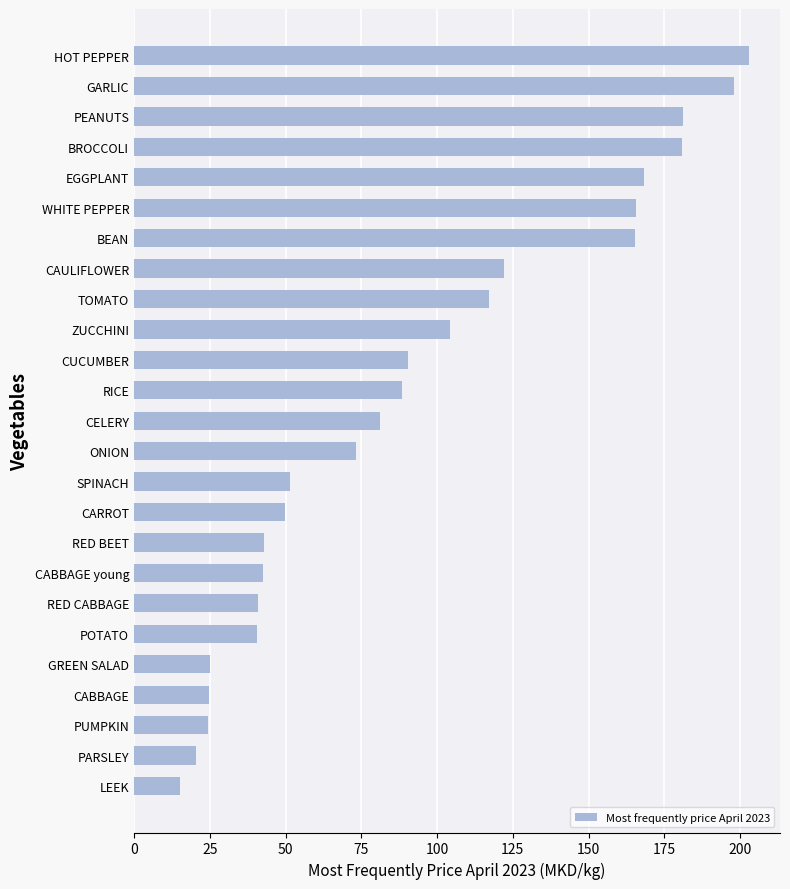

At which category does the chart reach its minimum across all series?

LEEK